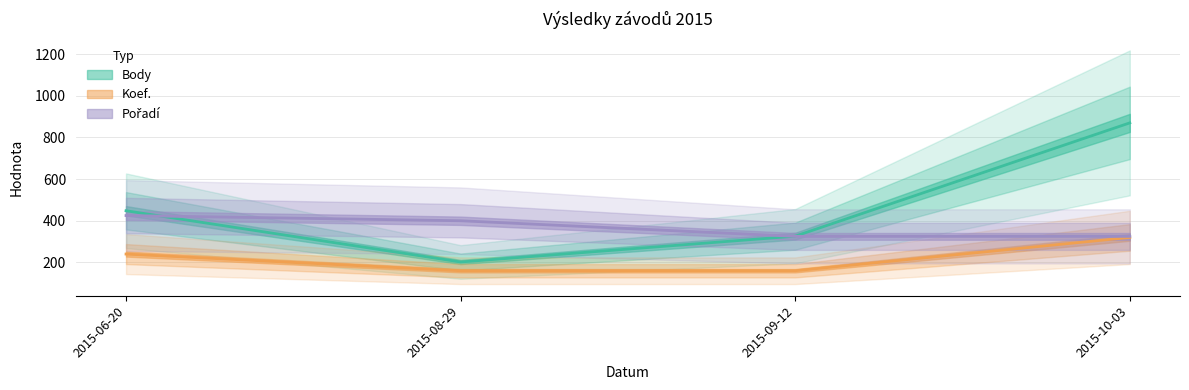

Reading left to right, transcribe all the data shown in this chart.

Body: 2015-06-20=448	2015-08-29=202	2015-09-12=326	2015-10-03=870
Koef.: 2015-06-20=240	2015-08-29=160	2015-09-12=160	2015-10-03=320
Pořadí: 2015-06-20=425	2015-08-29=400	2015-09-12=325	2015-10-03=325